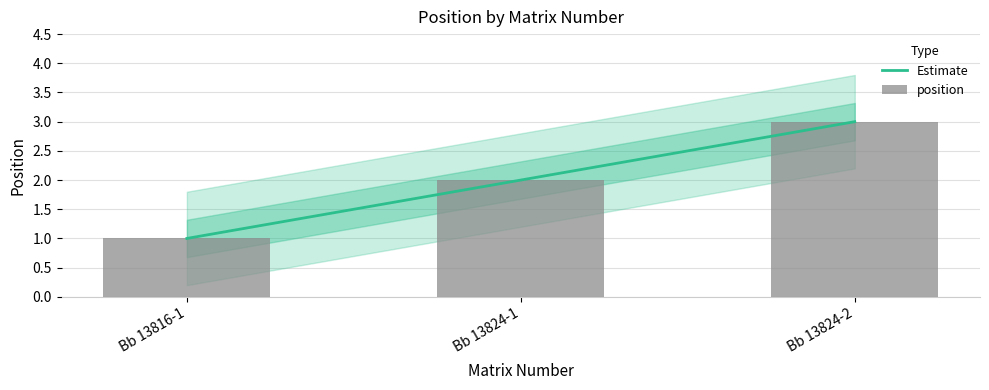

Reading left to right, what are all the values shown in this chart?

Bb 13816-1=1	Bb 13824-1=2	Bb 13824-2=3